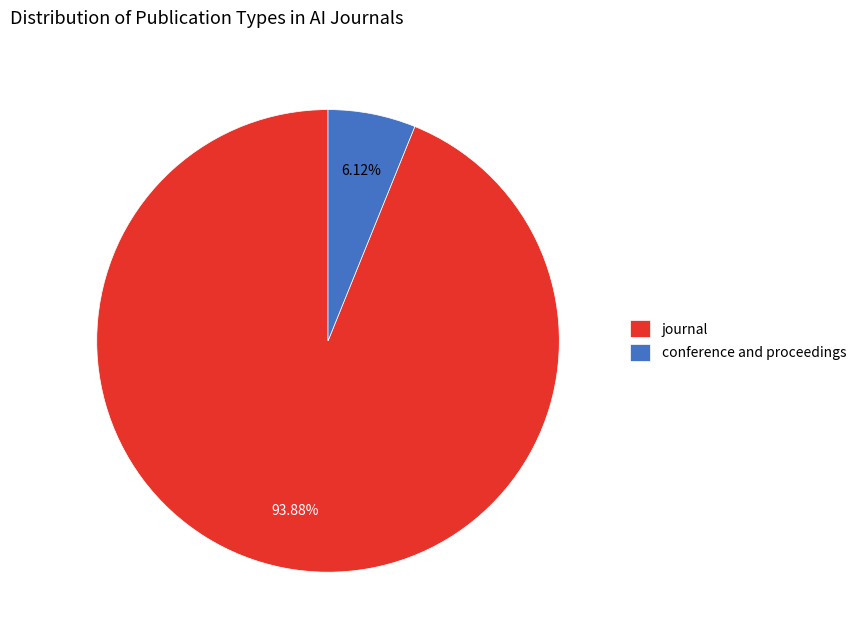

To the nearest percent, what is the average slice percentage?

50%